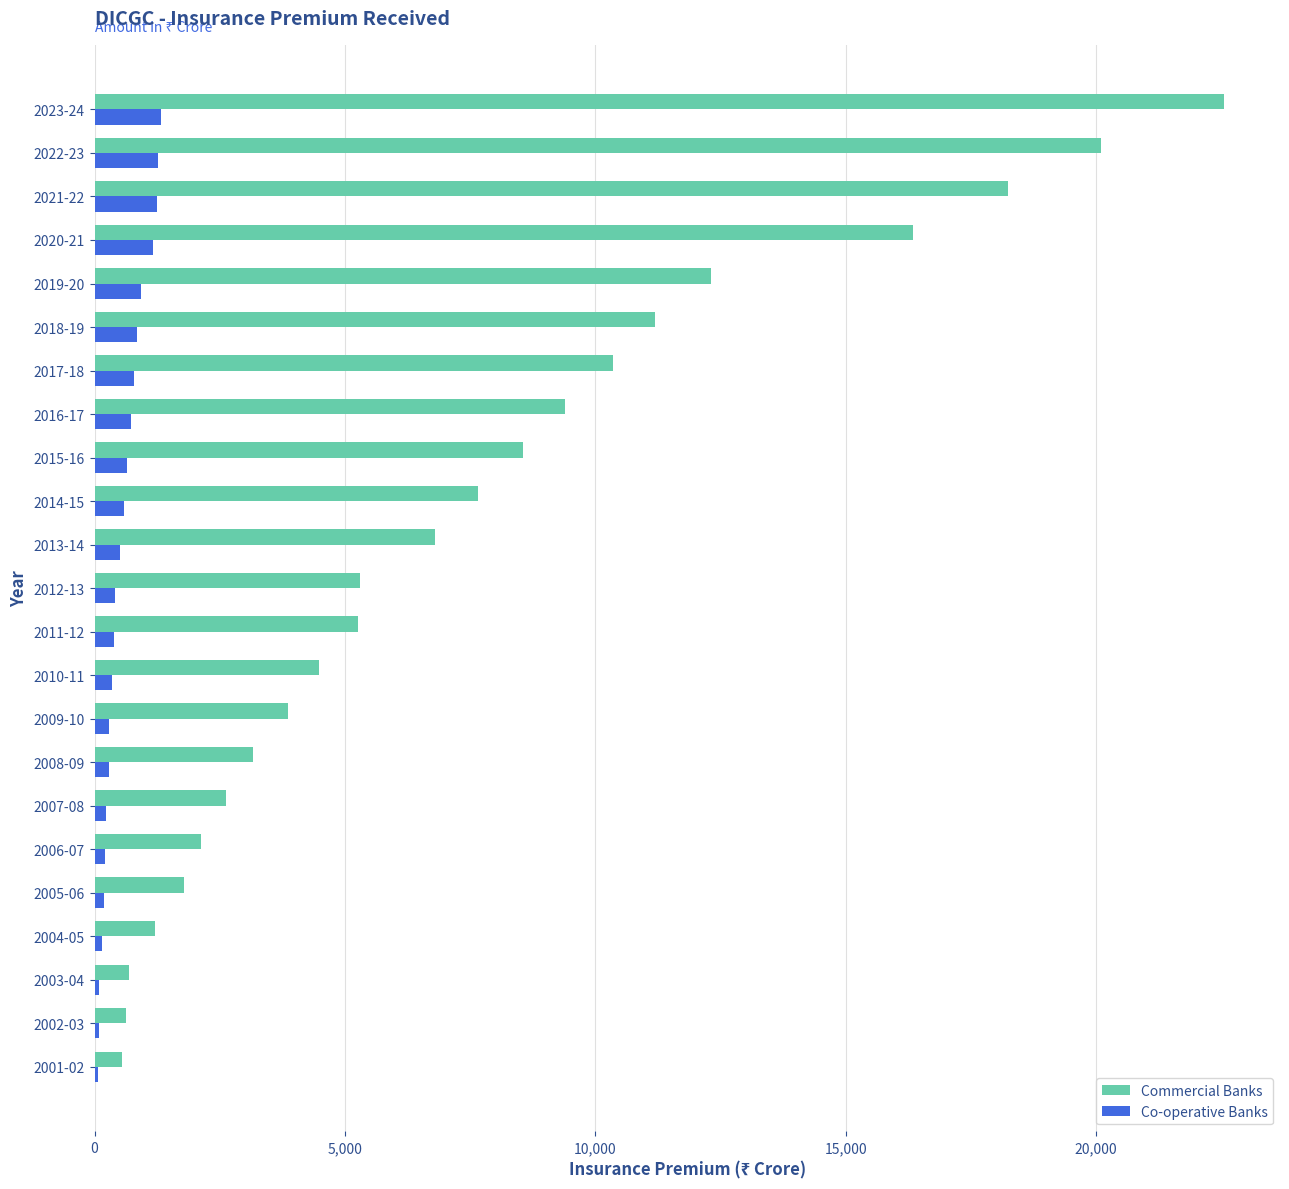

Is the value of Co-operative Banks at 2022-23 greater than the value of Commercial Banks at 2003-04?

Yes